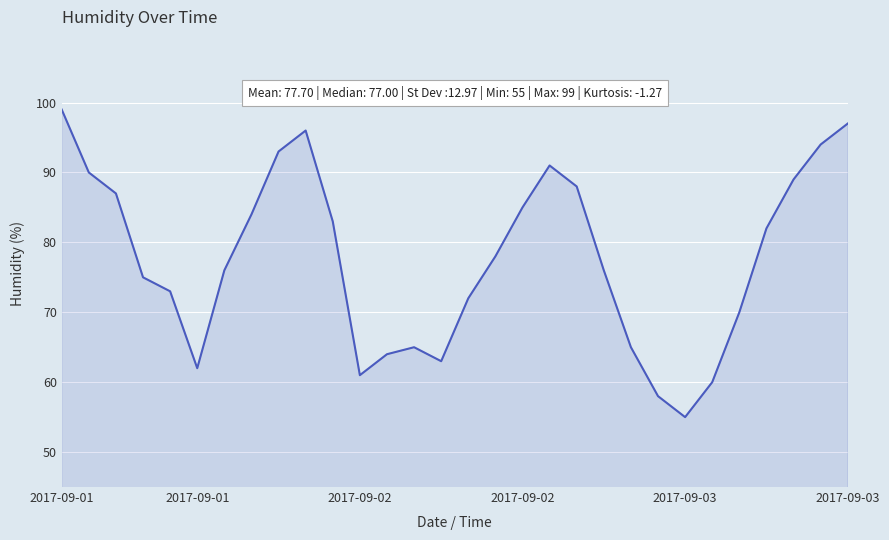

Does the chart have visible grid lines?

Yes